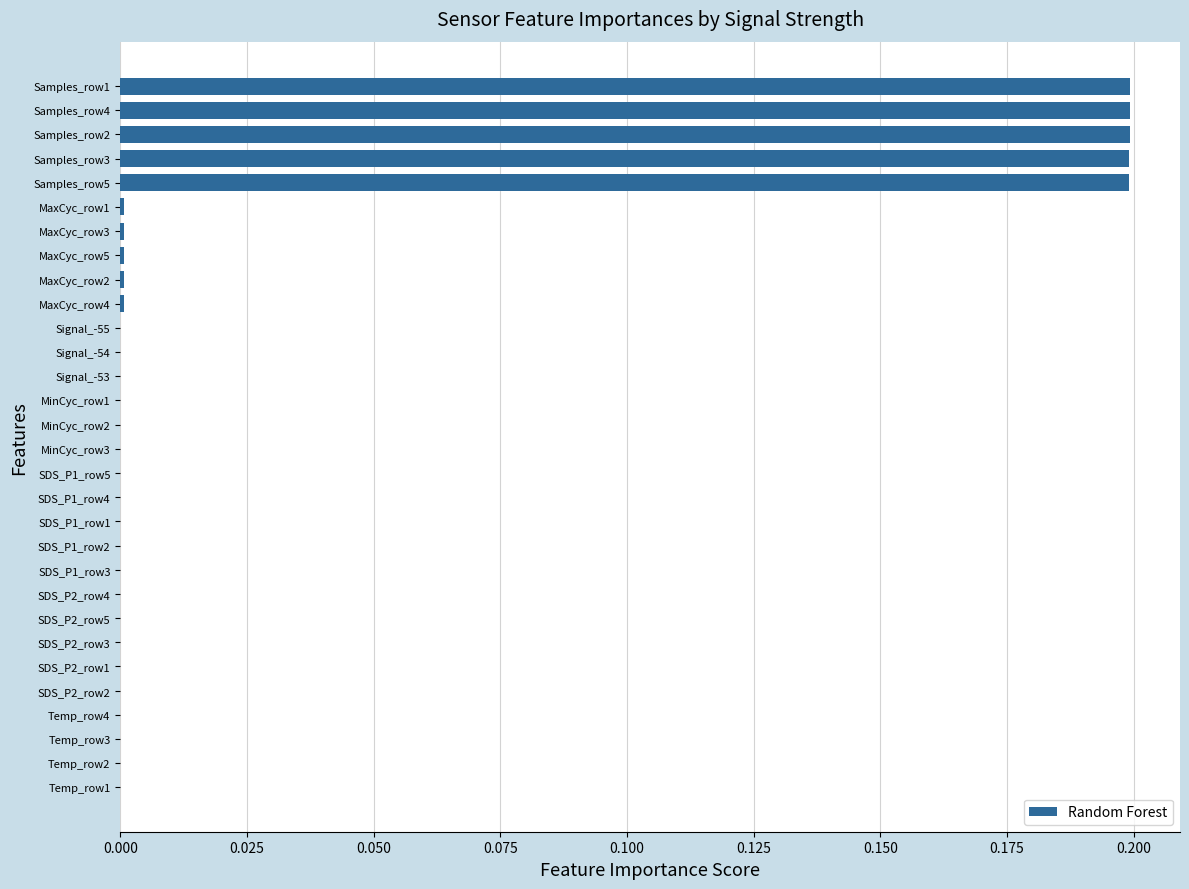

Is it true that the value at SDS_P1_row4 is 0.0?

True